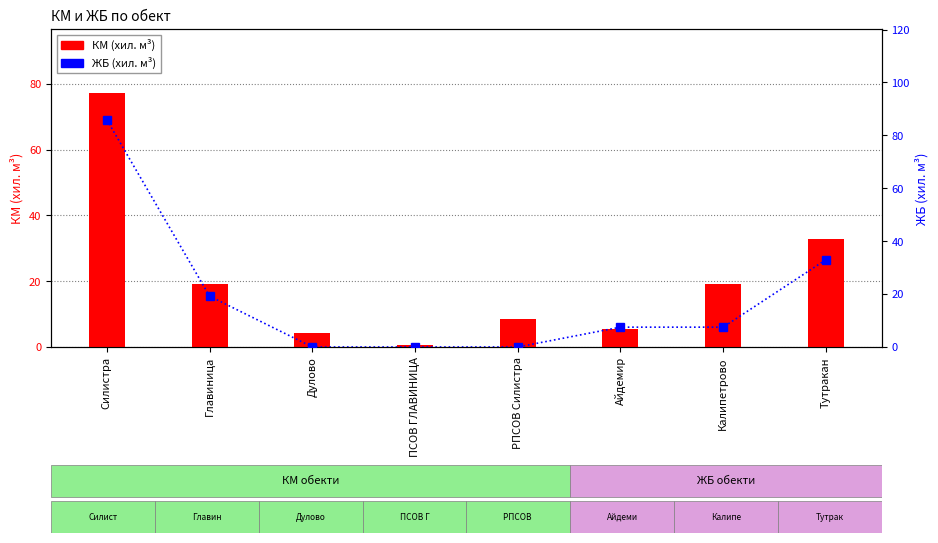

Read the КМ (хил. м³) value at Айдемир.

5.4